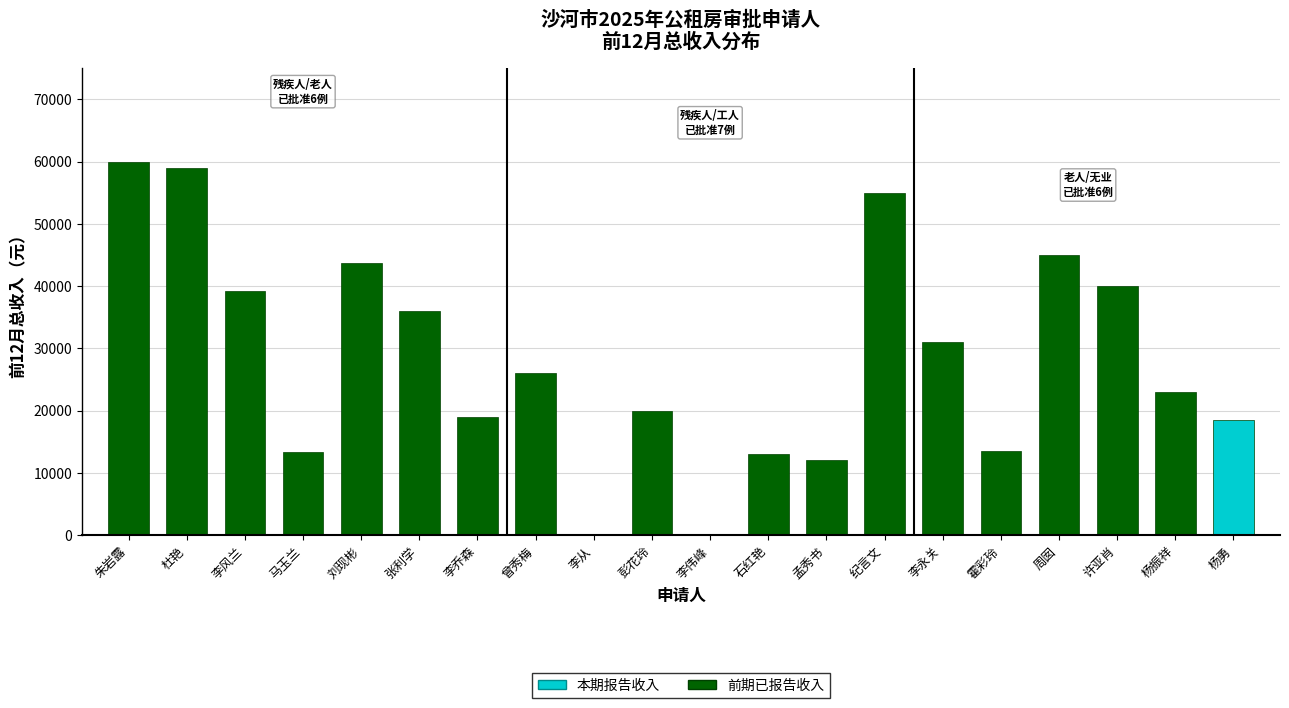

What is the greatest value displayed?

60000